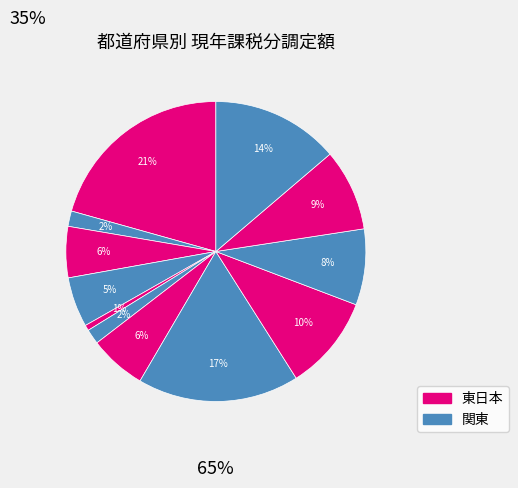

What is the largest slice in the pie chart?

北海道